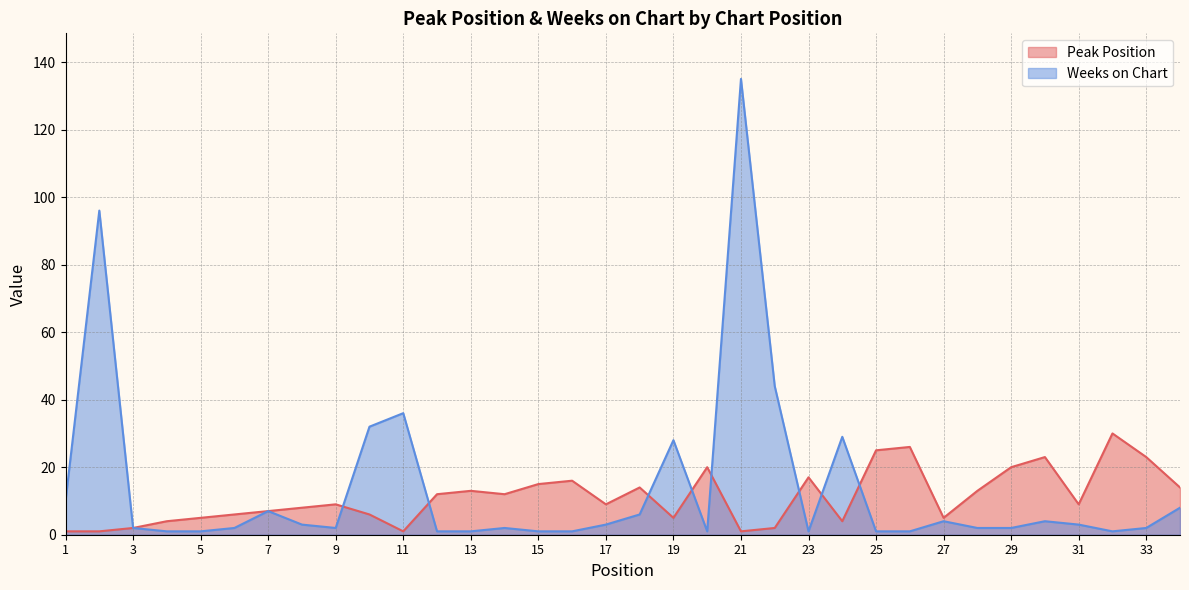

What is the minimum value for Peak Position?

1